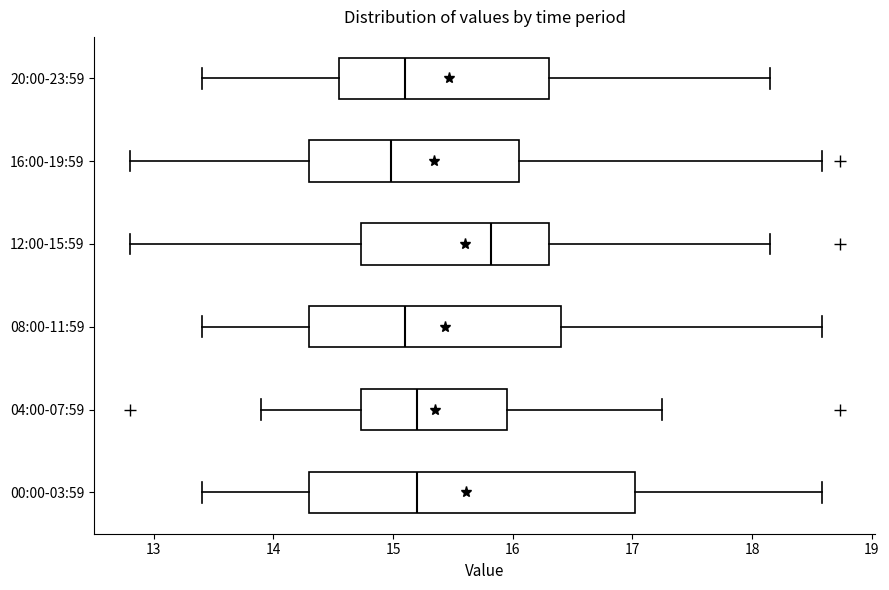

Comparing the boxes themselves (not the whiskers), which one is the widest?

00:00-03:59